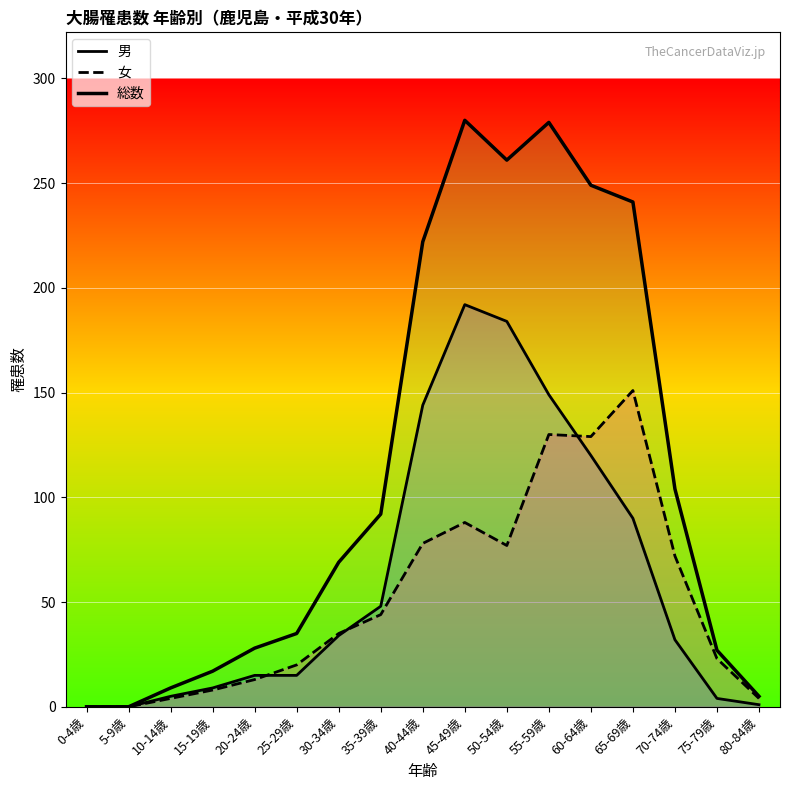

The value of 男 at 55-59歳 is 149. True or false?

True